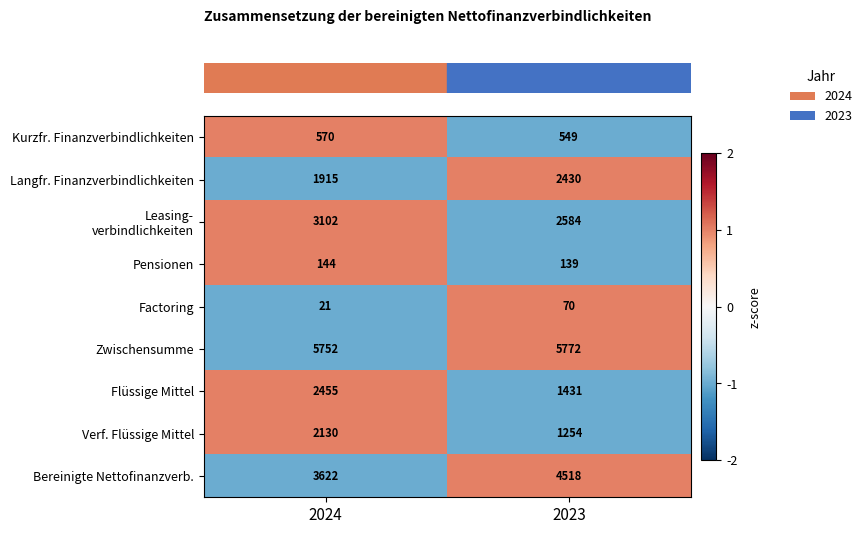

Rank the categories by Flüssige Mittel value from lowest to highest.

2023, 2024